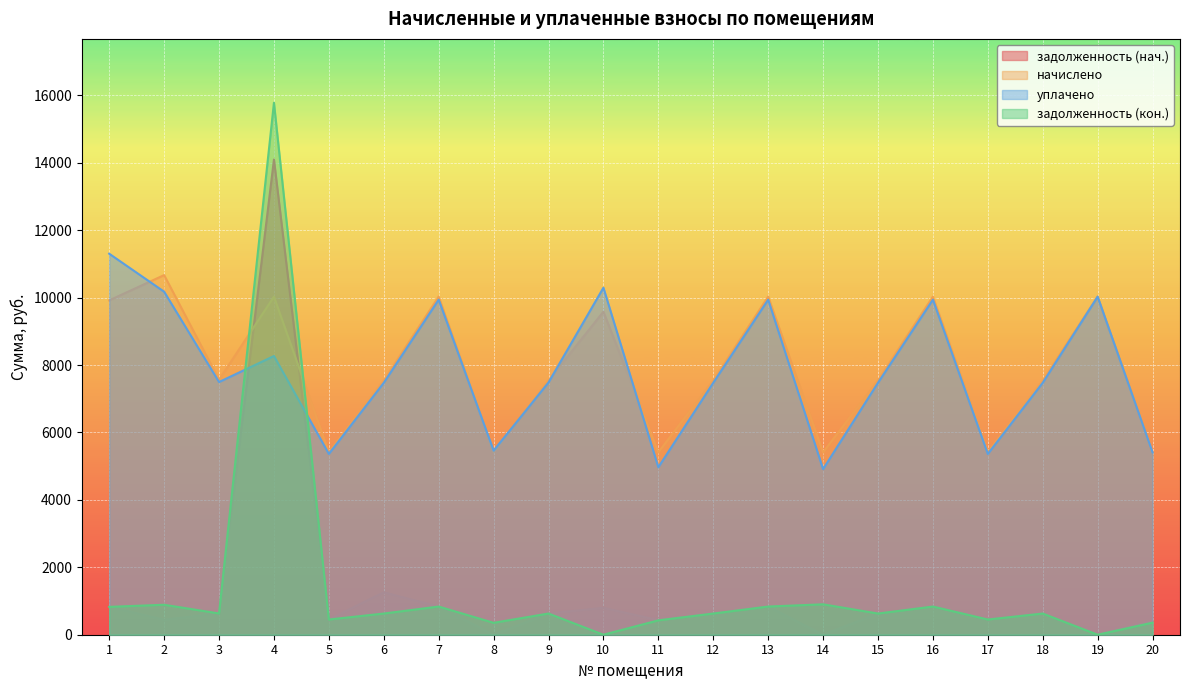

What is the total value across all series at 2?

22180.9